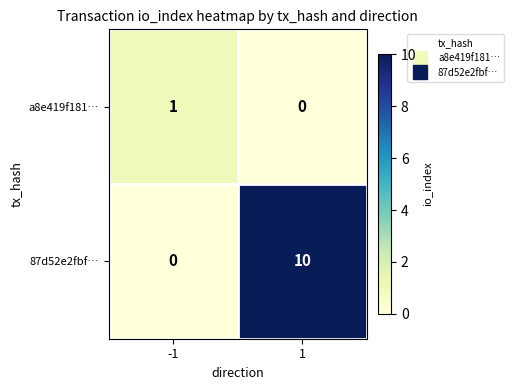

What is the sum of all 87d52e2fbf… values?

10